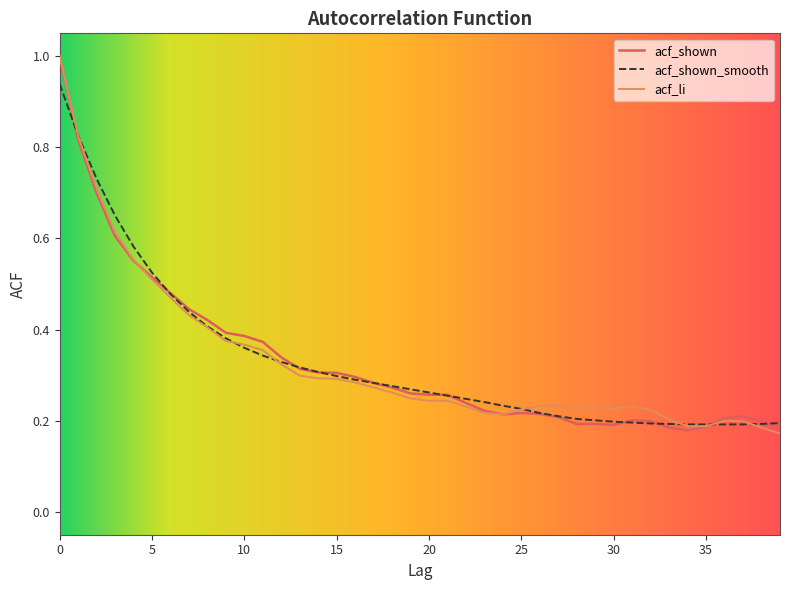

Rank the series by their average value, from lowest to highest.

acf_li, acf_shown, acf_shown_smooth